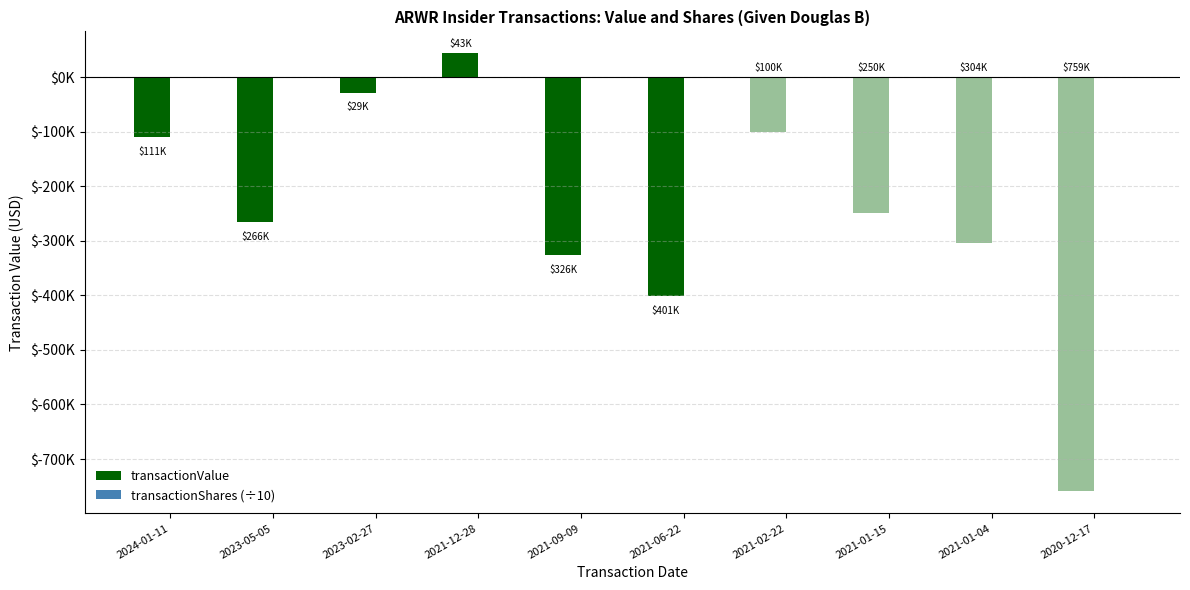

List the series in order of their overall mean, highest first.

transactionValue, transactionShares (÷10)